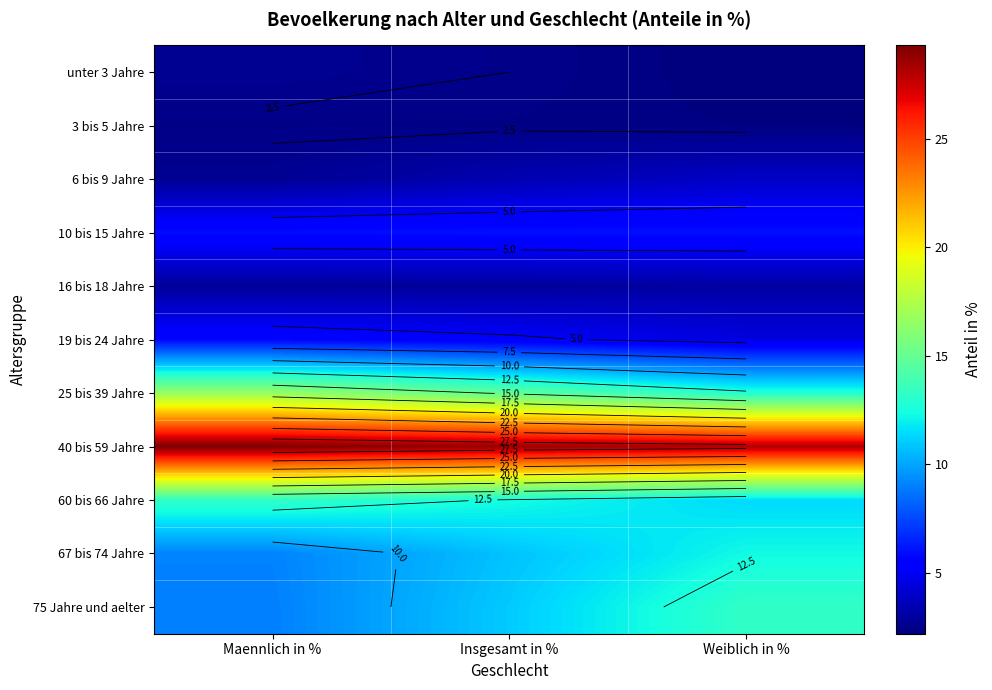

List the series in order of their peak value, lowest first.

3 bis 5 Jahre, unter 3 Jahre, 16 bis 18 Jahre, 6 bis 9 Jahre, 19 bis 24 Jahre, 10 bis 15 Jahre, 67 bis 74 Jahre, 60 bis 66 Jahre, 75 Jahre und aelter, 25 bis 39 Jahre, 40 bis 59 Jahre